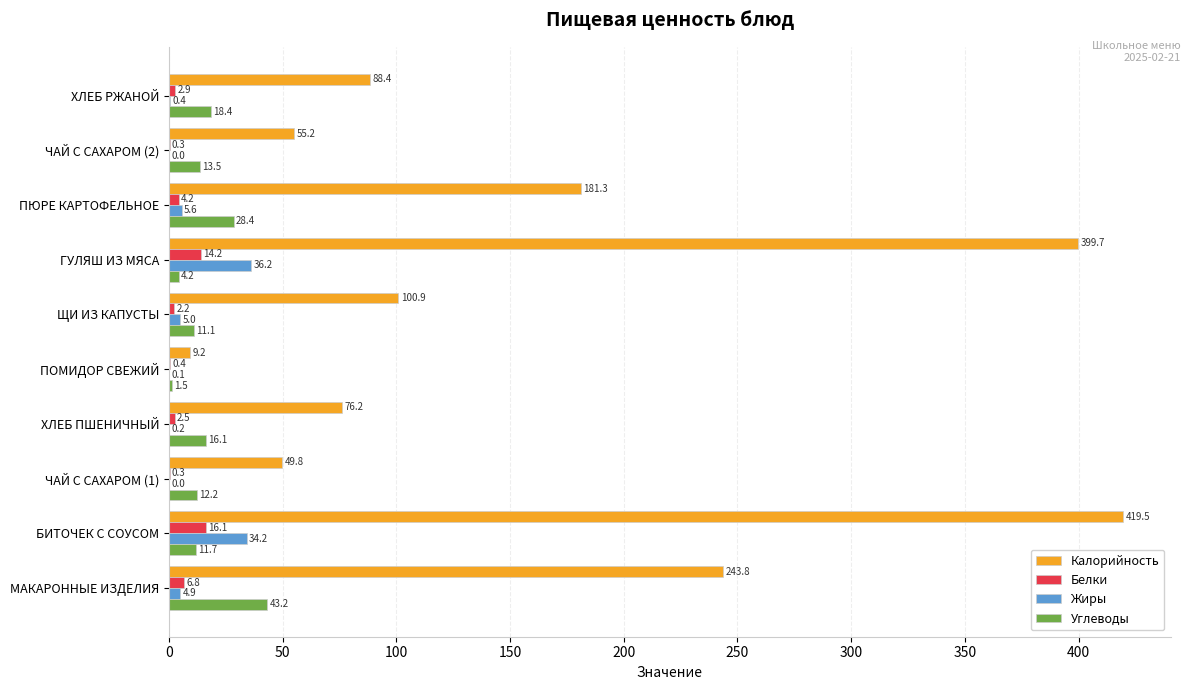

What is the sum of the Калорийность values at ХЛЕБ РЖАНОЙ and ПЮРЕ КАРТОФЕЛЬНОЕ?

269.7